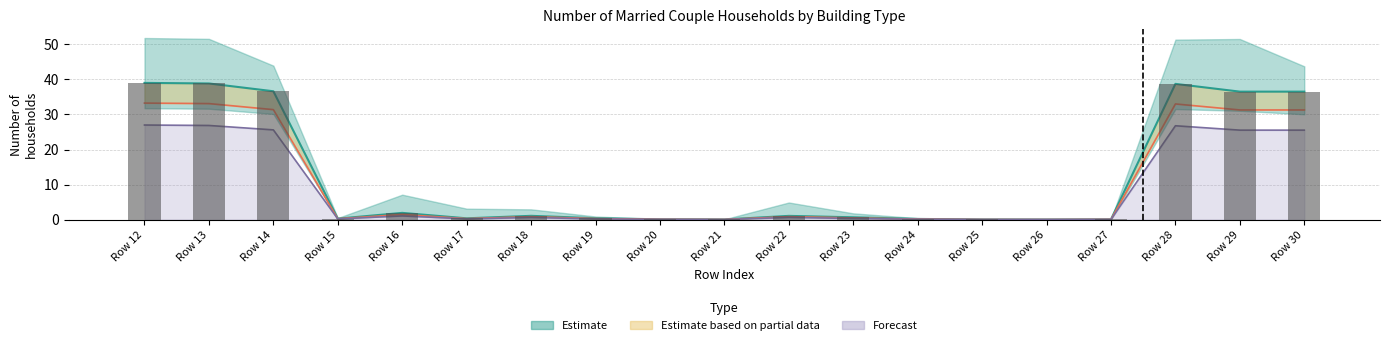

Which label corresponds to the smallest value in the chart?

Row 26